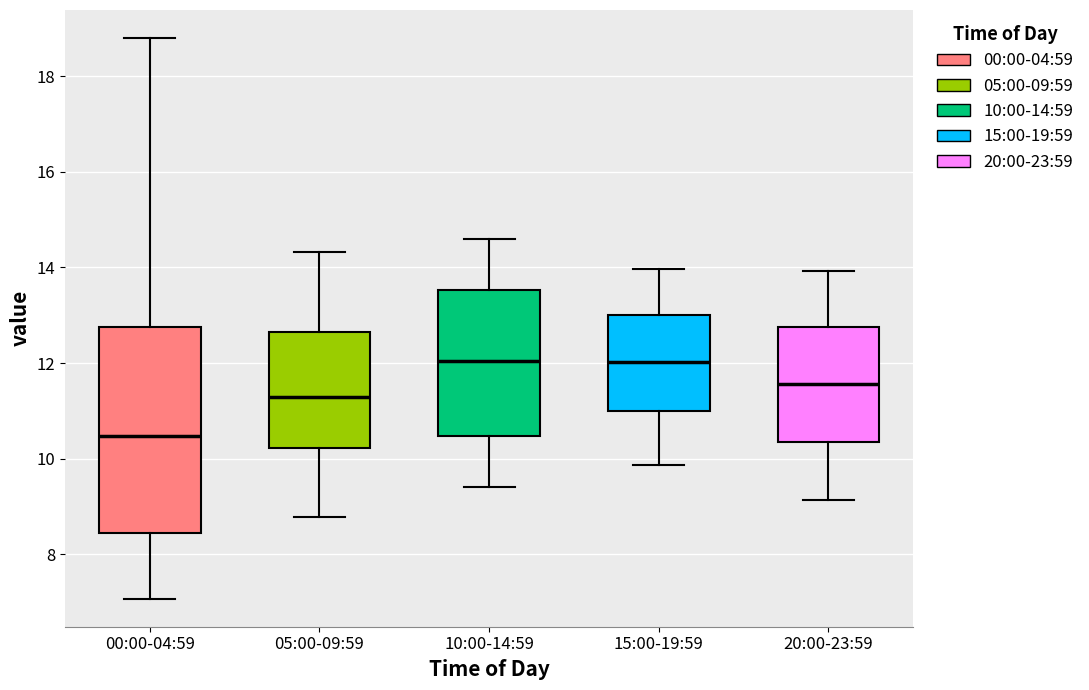

Reading left to right, transcribe this box plot: for each box, give where its median line is, the range the box spans, and where its two whiskers end, as read against the y-axis. The values are not printed on the chart, so give them approximately, as read against the axis.

00:00-04:59: median 10.4, box 8.4 to 12.8, whiskers 7.0 to 18.8
05:00-09:59: median 11.4, box 10.2 to 12.6, whiskers 8.8 to 14.4
10:00-14:59: median 12.0, box 10.4 to 13.6, whiskers 9.4 to 14.6
15:00-19:59: median 12.0, box 11.0 to 13.0, whiskers 9.8 to 14.0
20:00-23:59: median 11.6, box 10.4 to 12.8, whiskers 9.2 to 14.0